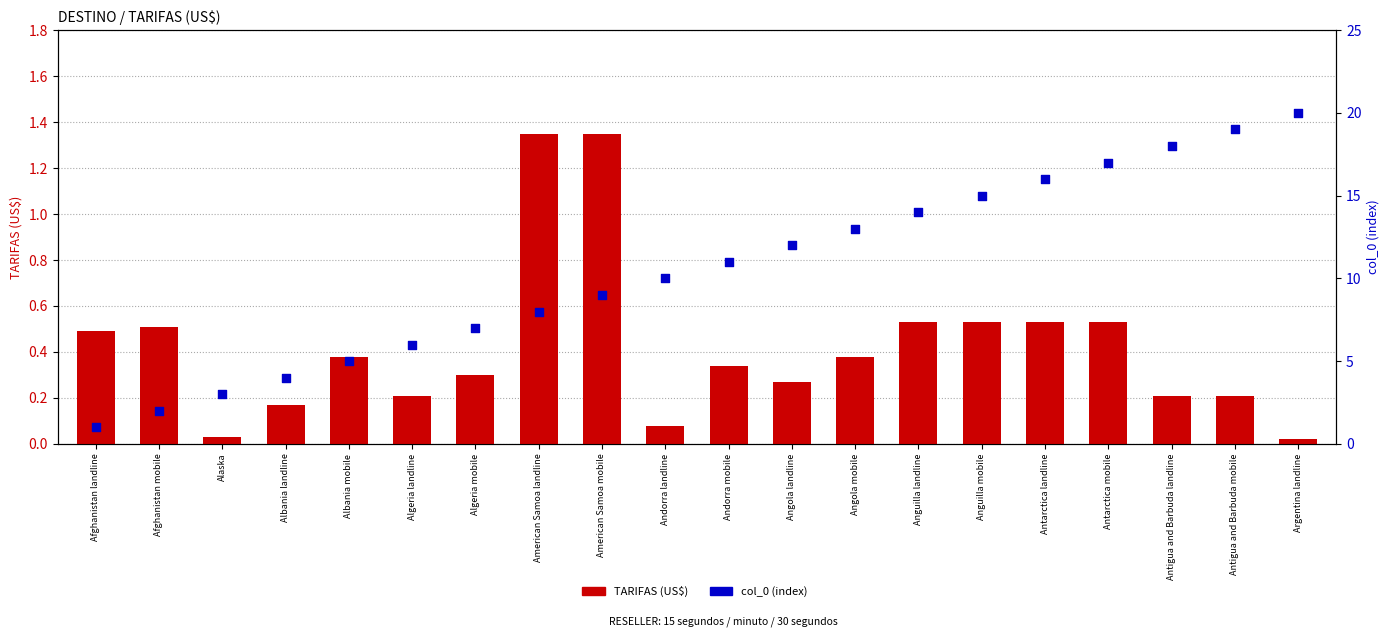

Which series reaches the maximum Y coordinate?

col_0